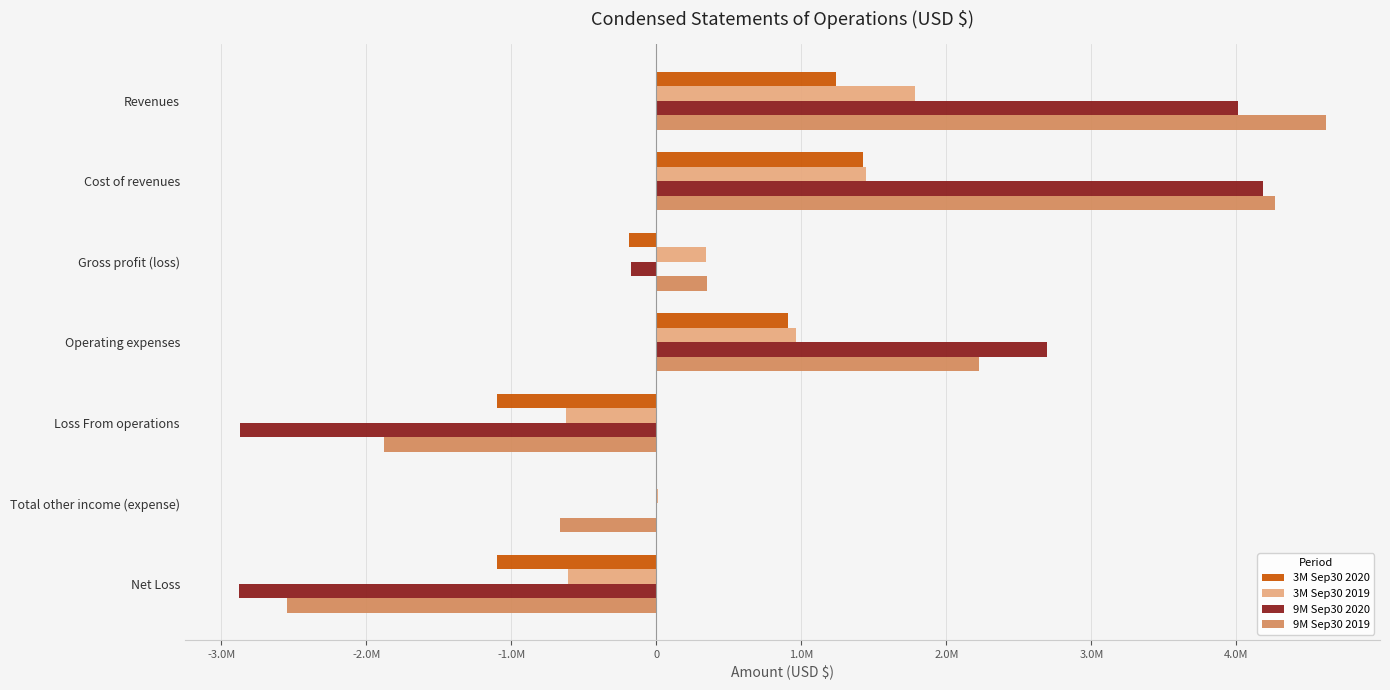

What are all the series names shown in the legend?

3M Sep30 2020, 3M Sep30 2019, 9M Sep30 2020, 9M Sep30 2019